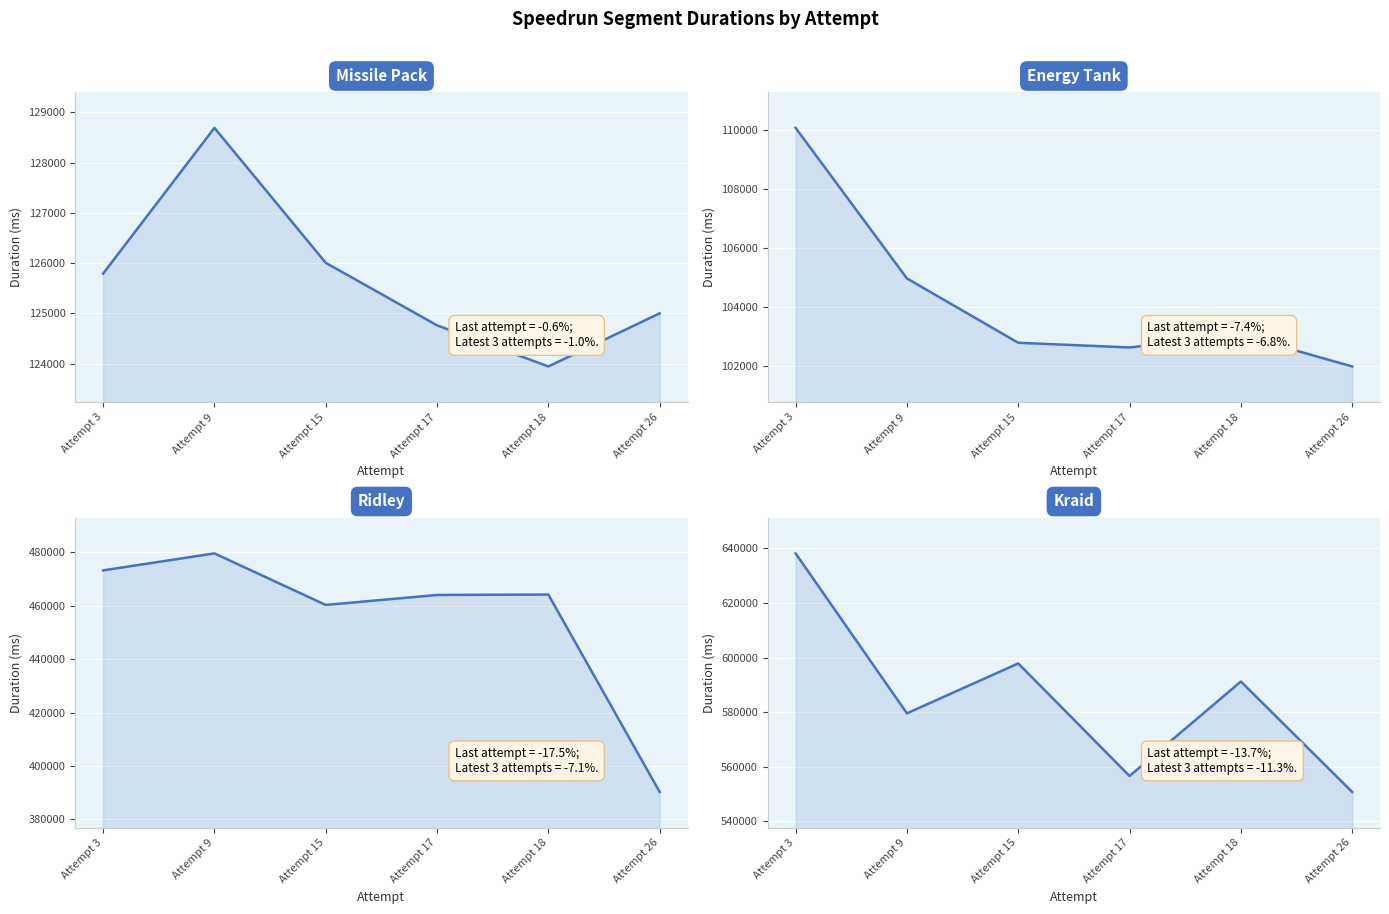

Rank the series by their maximum value, from lowest to highest.

Energy Tank, Missile Pack, Ridley, Kraid